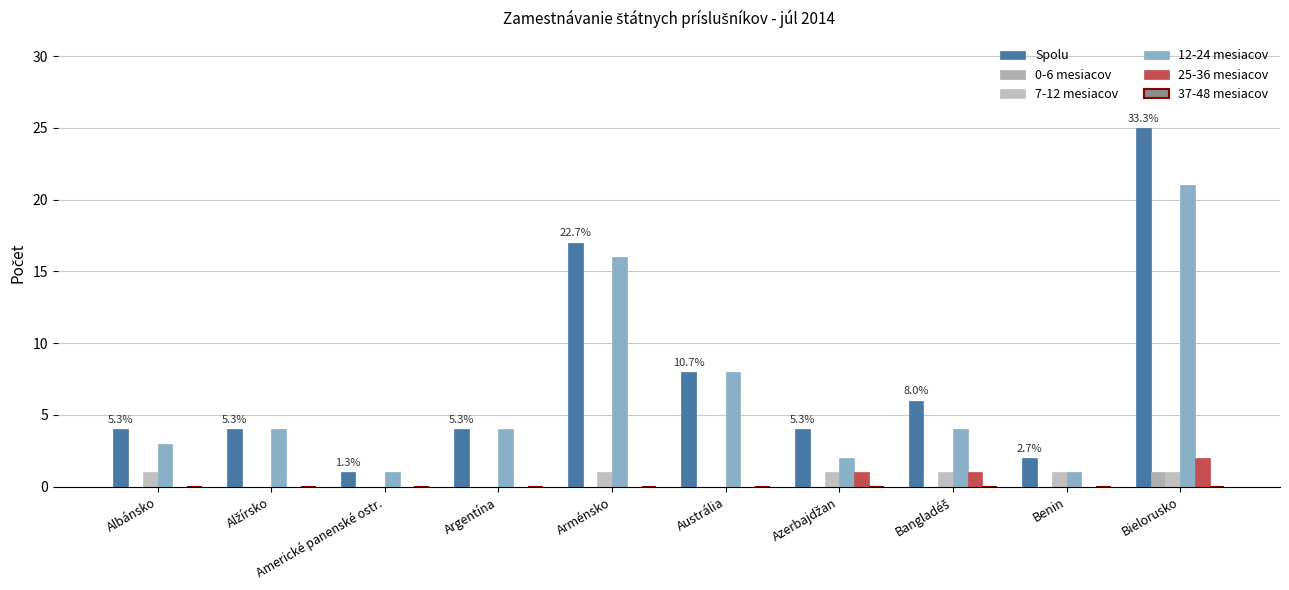

How many groups of bars are there?

10